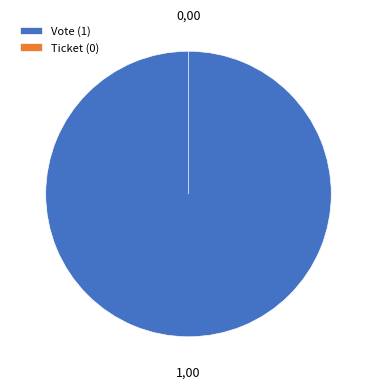

Rank the categories by value from highest to lowest.

Vote, Ticket